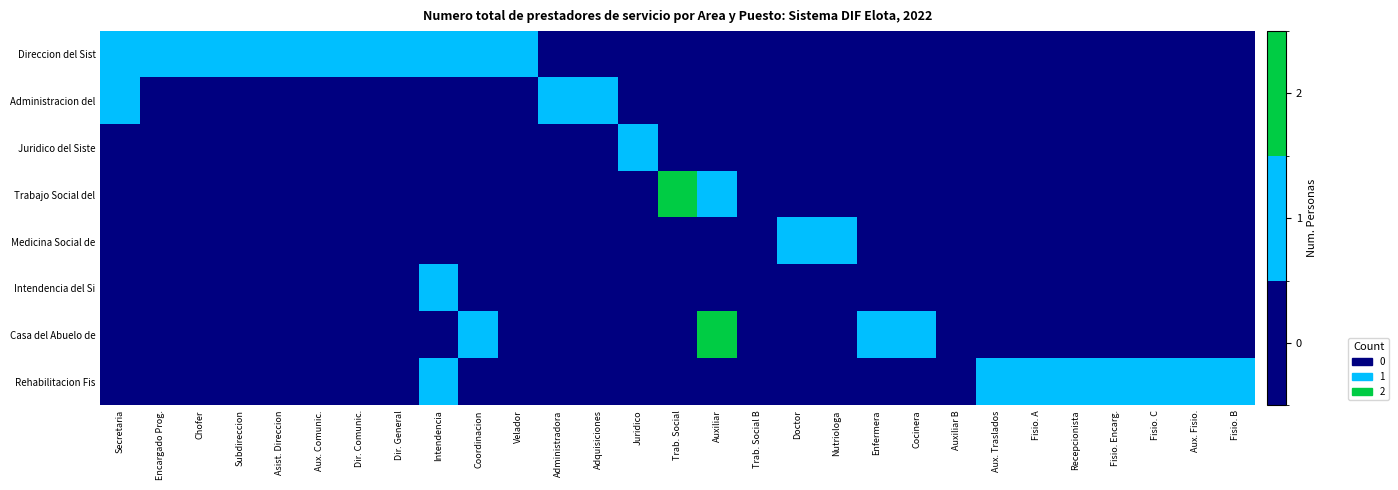

List the series in order of their peak value, lowest first.

Direccion del Sist, Administracion del, Juridico del Siste, Medicina Social de, Intendencia del Si, Rehabilitacion Fis, Trabajo Social del, Casa del Abuelo de